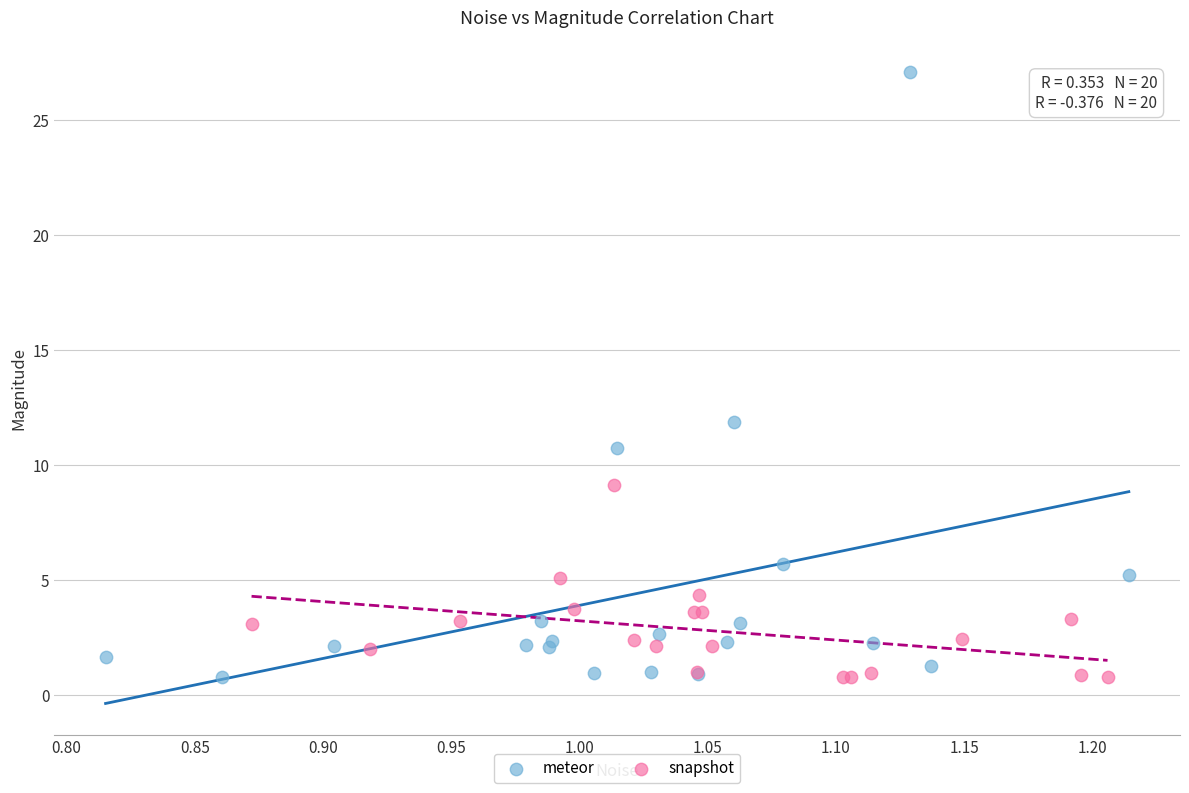

Which series has the largest Y range (max minus min)?

meteor